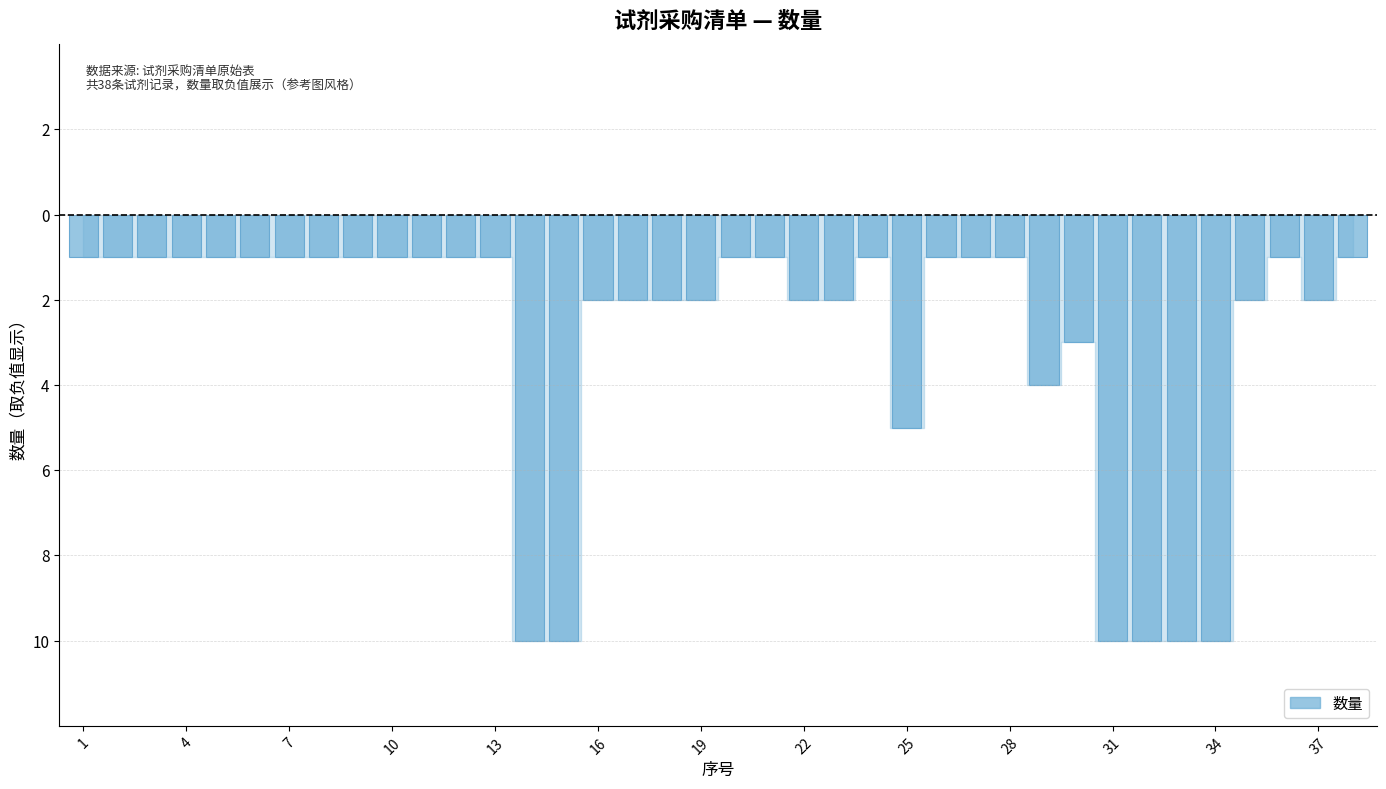

What is the smallest value displayed?

1